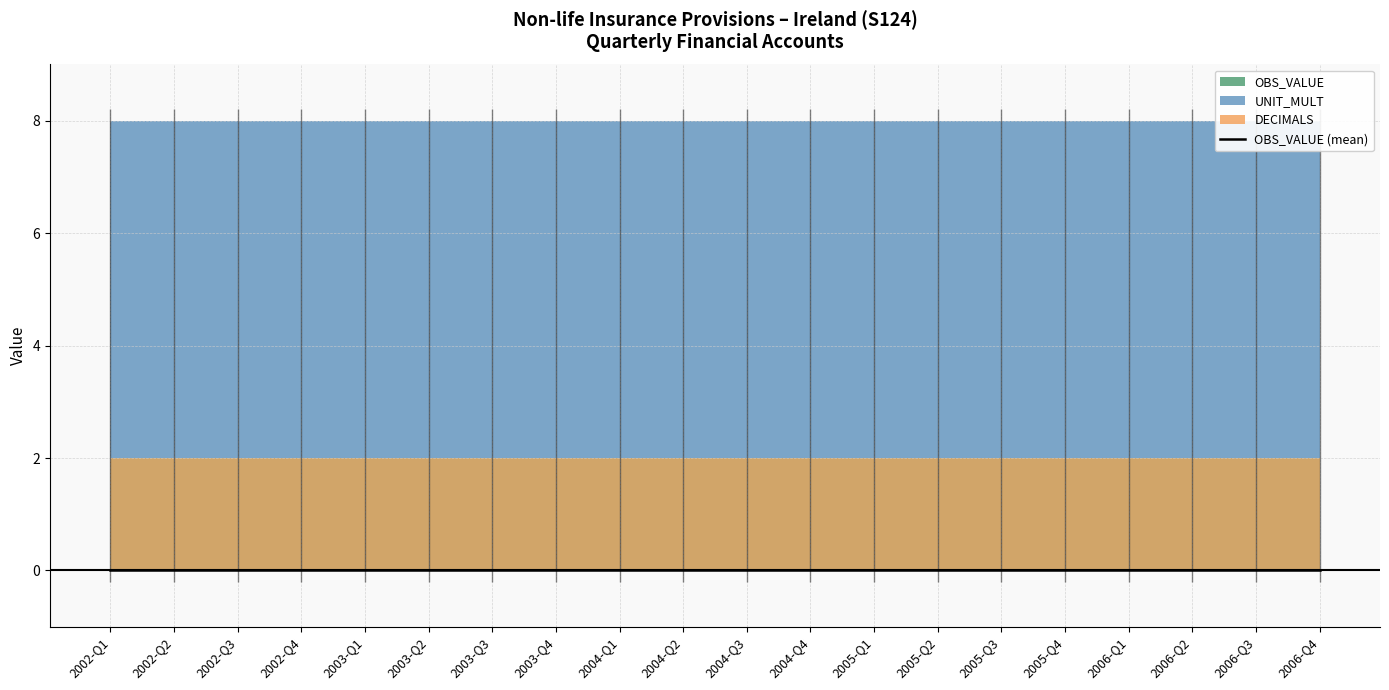

What is the spread (max minus min) of values at 2006-Q2?

6